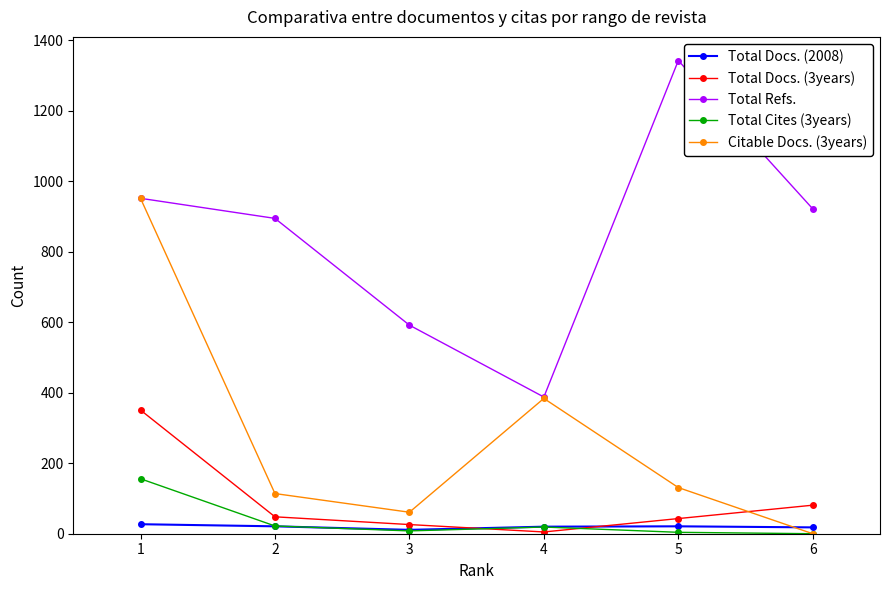

Which series has the largest total across all categories?

Total Refs.